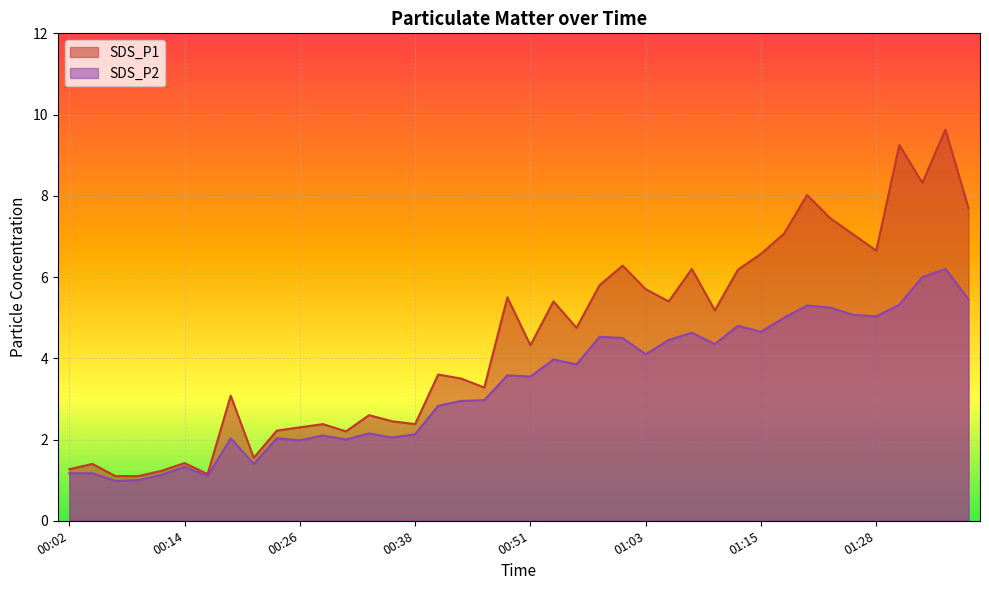

Read the SDS_P1 value at 00:48.

5.5